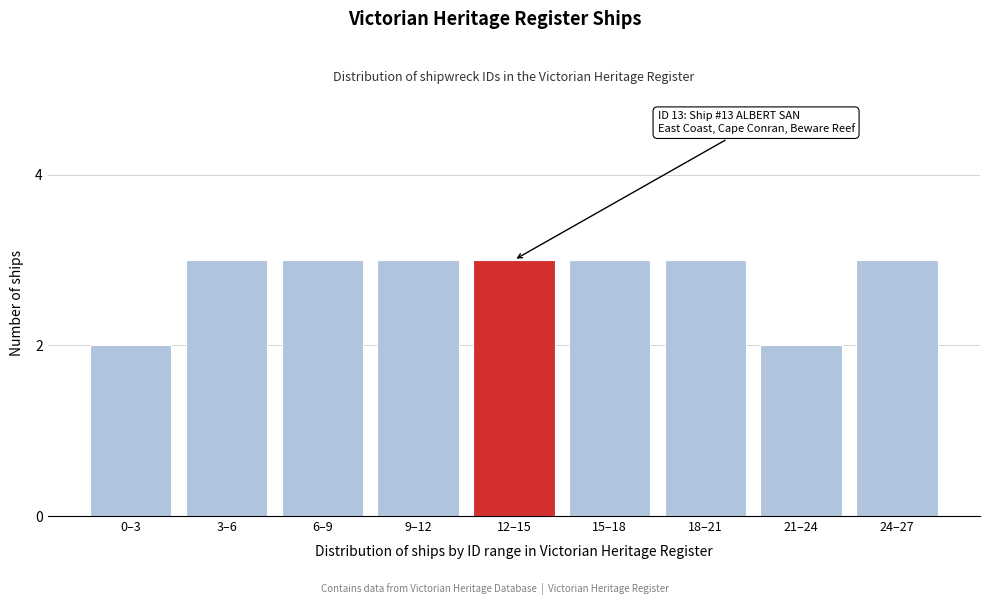

Reading left to right, extract all data points from this chart.

2	3	3	3	3	3	3	2	3